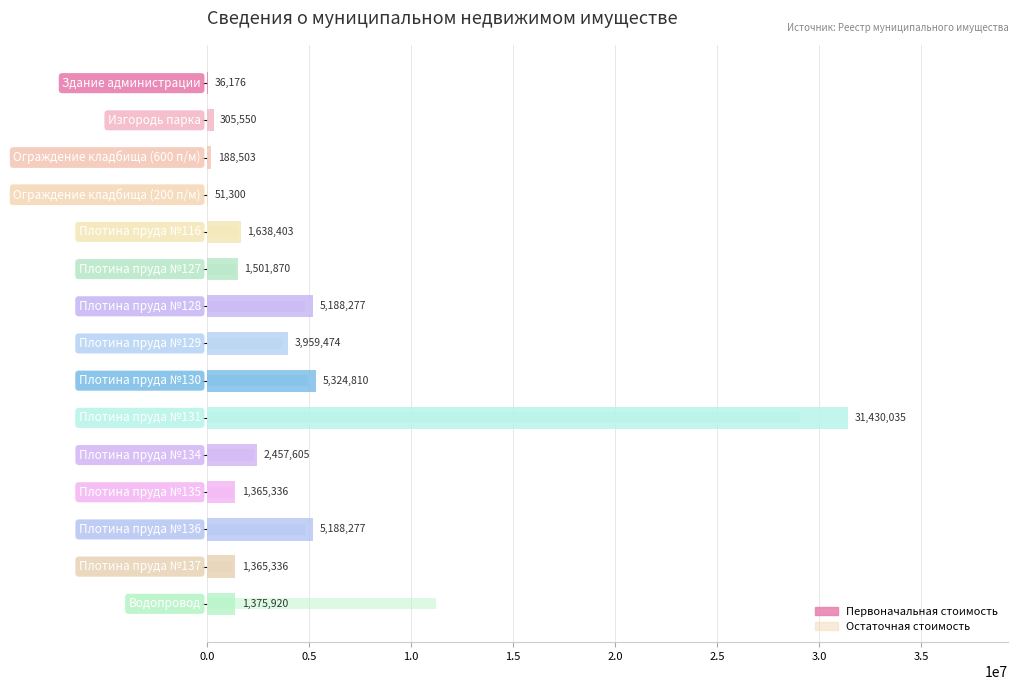

What is the difference between the maximum and second lowest values in the Первоначальная стоимость series?

31378734.7